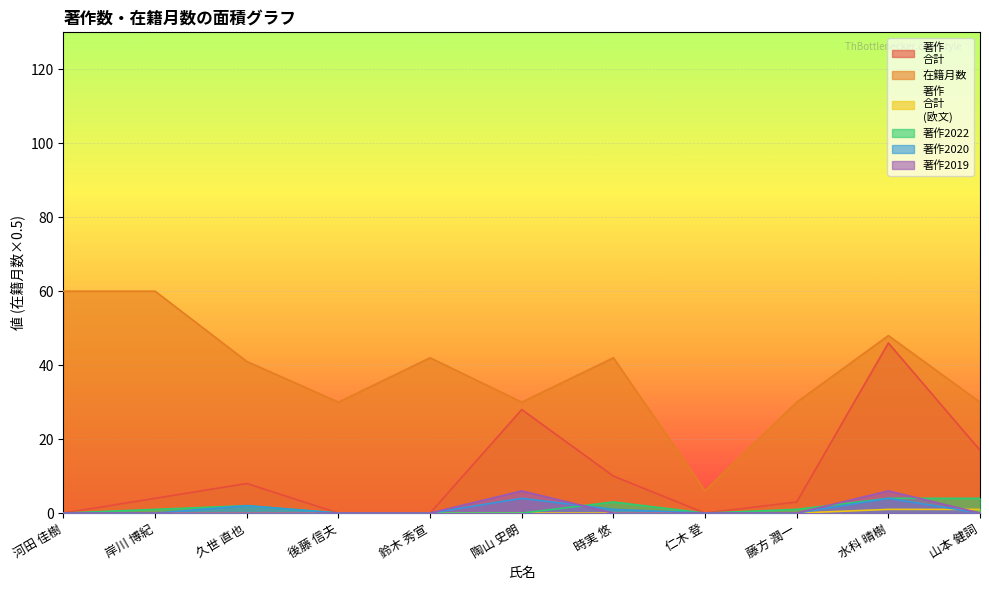

What is the label of the 11th point from the right?

河田 佳樹